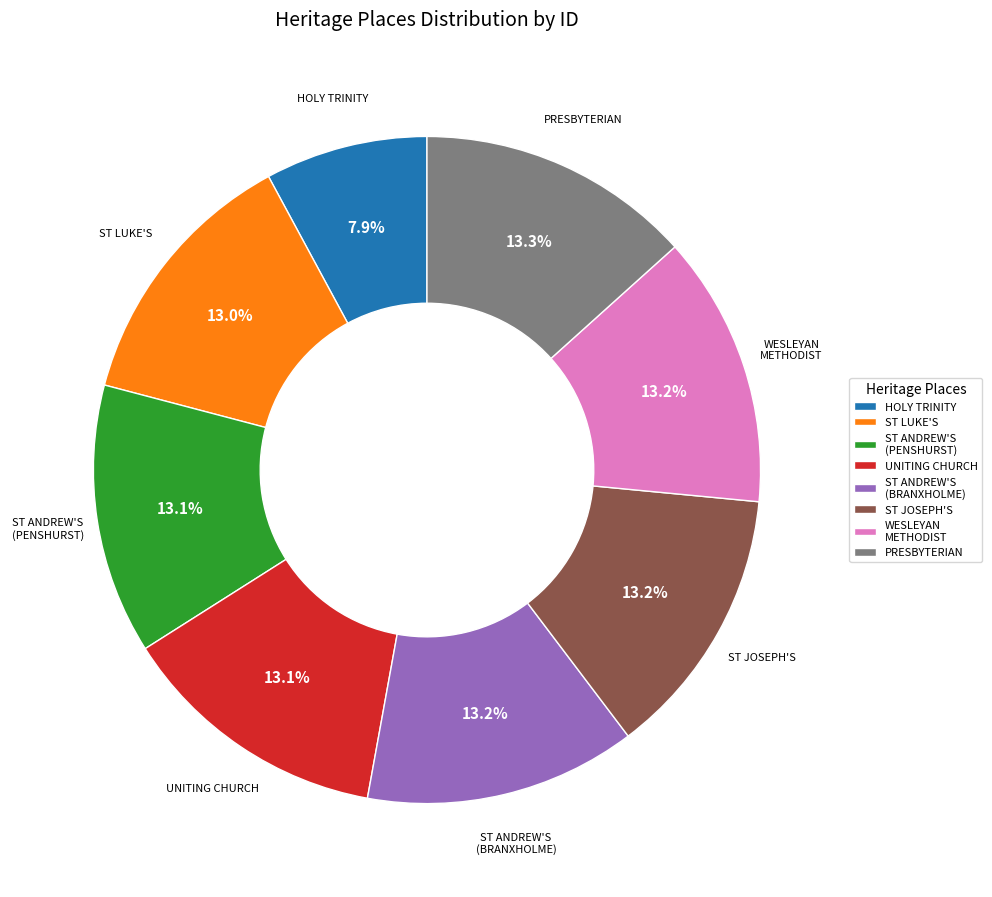

Do PRESBYTERIAN and WESLEYAN METHODIST together represent more than half of the pie?

No